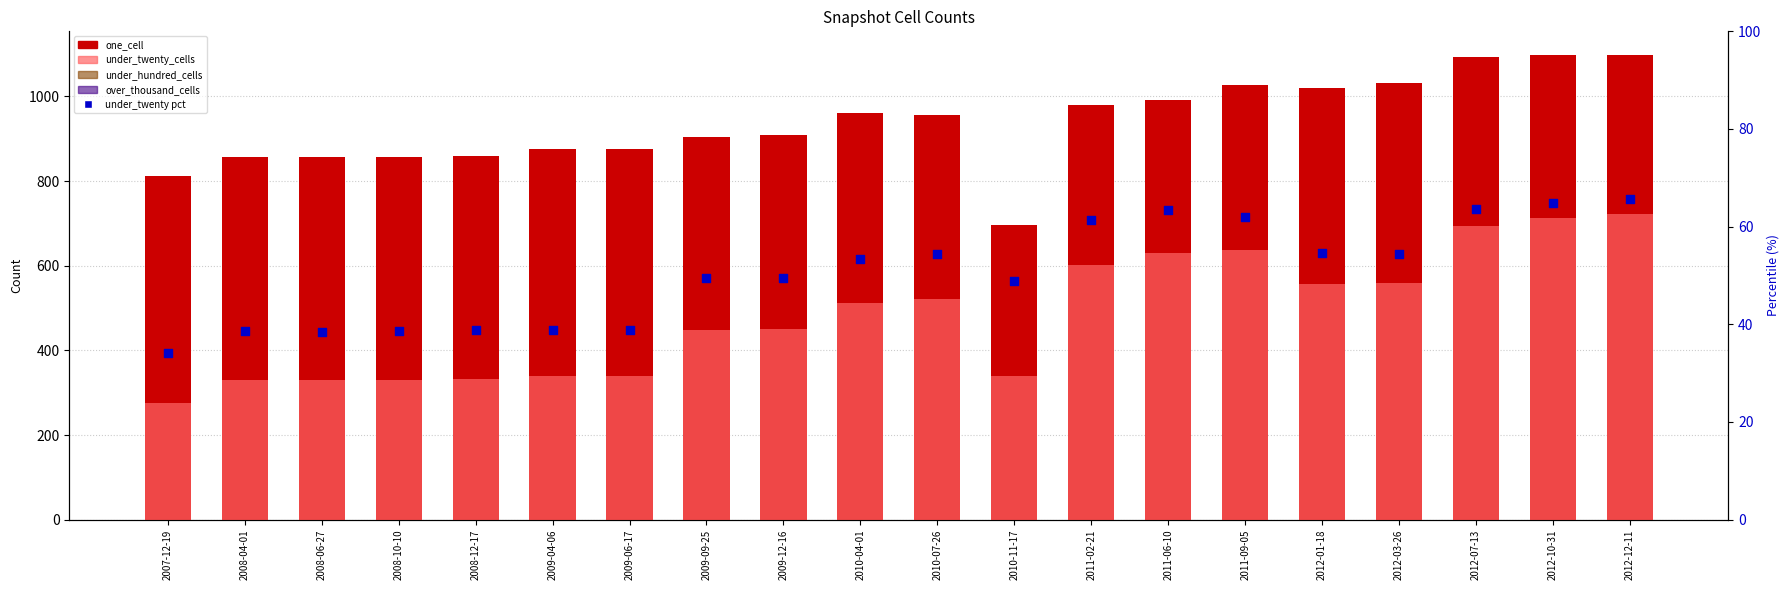

Which series has the widest spread of Y values?

under_twenty_cells